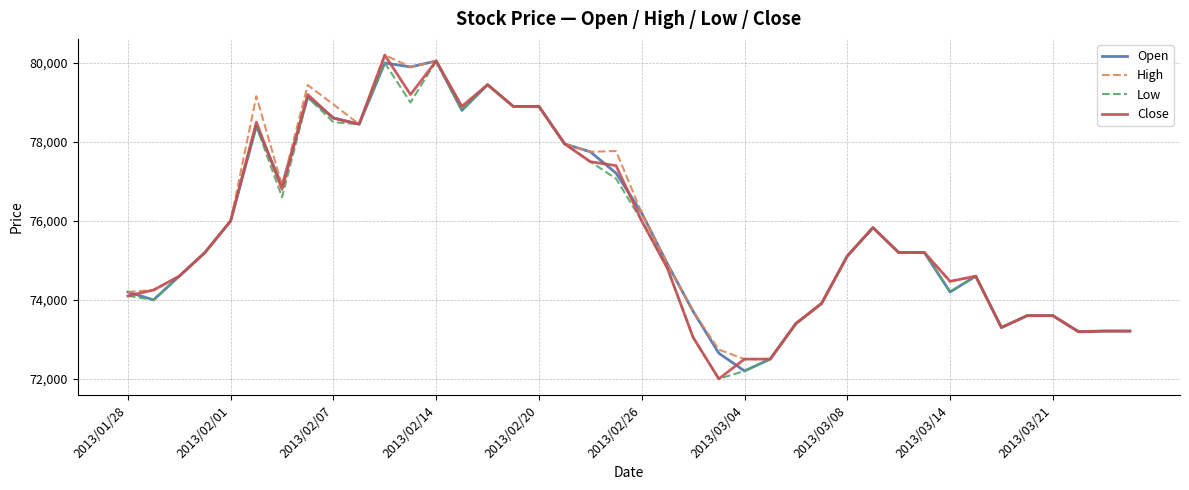

What is the maximum value for High?

80200